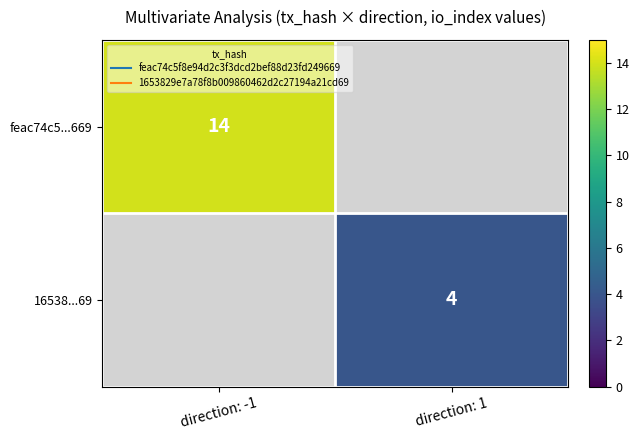

Count the number of data series in this chart.

2